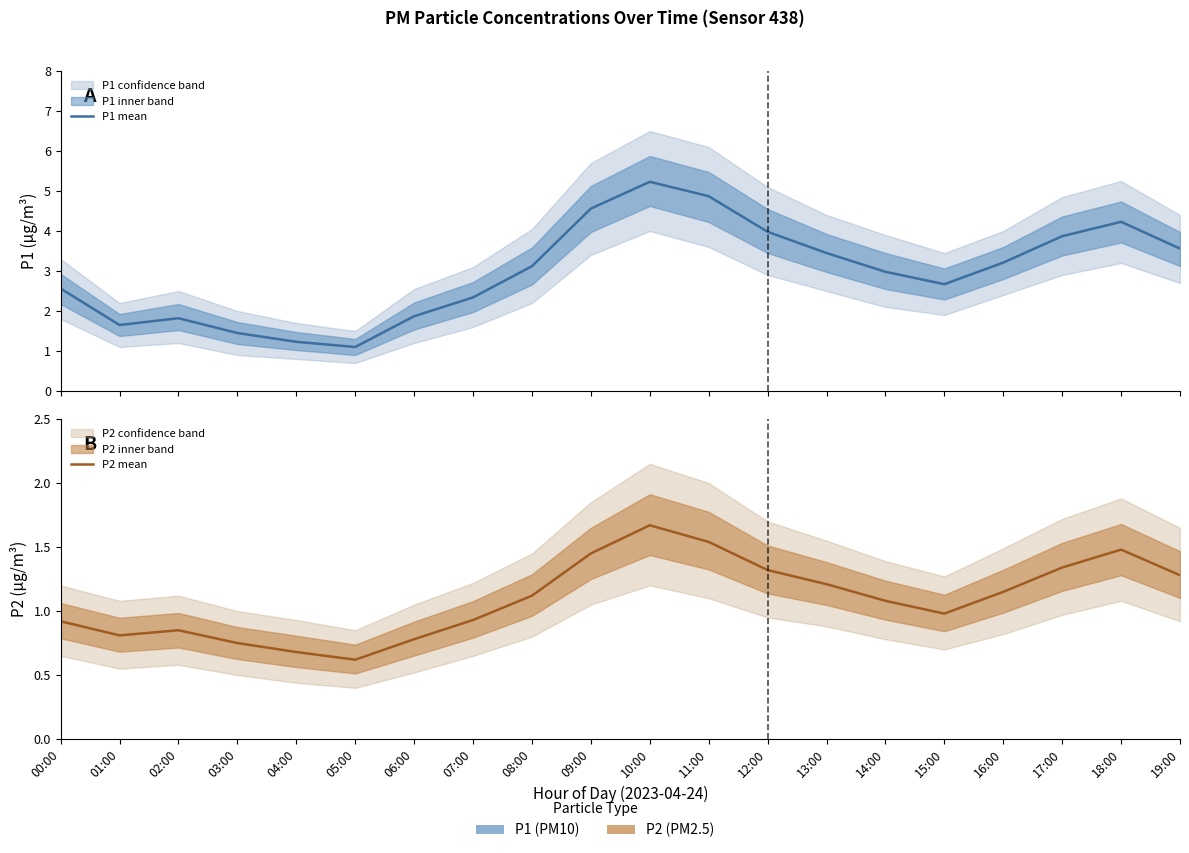

Which has a higher value, 06:00 or 05:00?

06:00